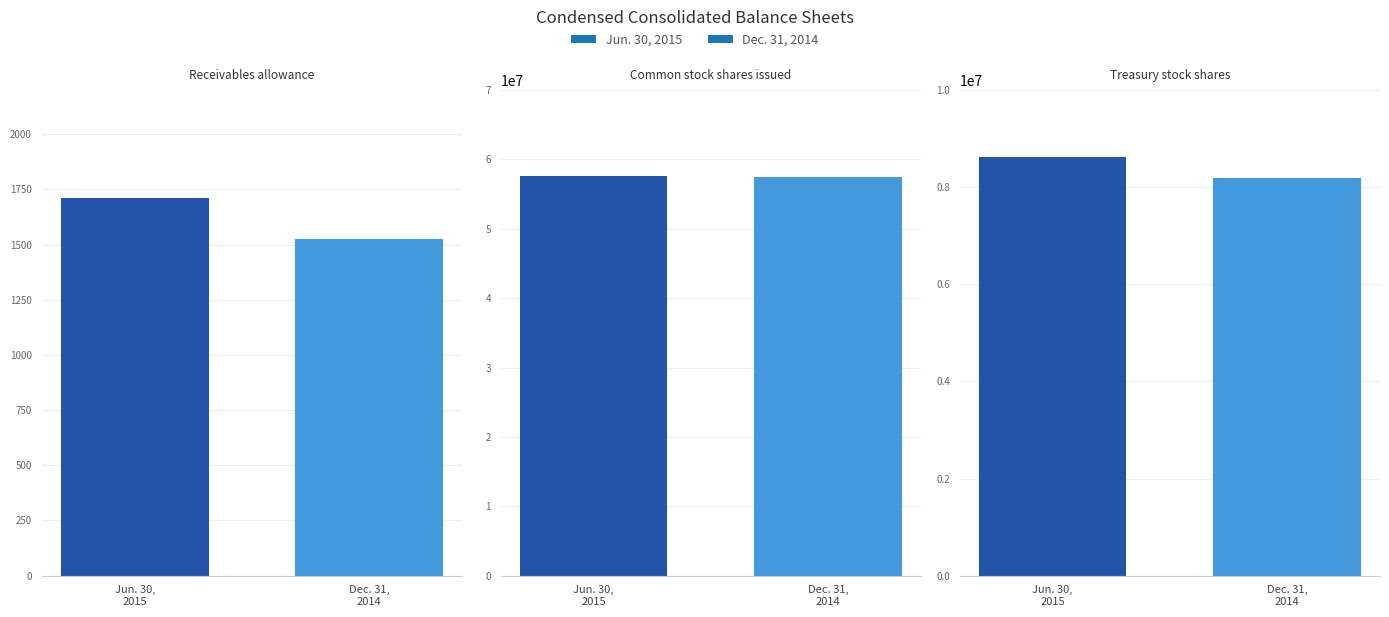

Reading left to right, extract all data points from this chart.

Jun. 30, 2015: Receivables allowance=1710	Common stock shares issued=57625484	Treasury stock shares=8614336
Dec. 31, 2014: Receivables allowance=1526	Common stock shares issued=57469389	Treasury stock shares=8196372